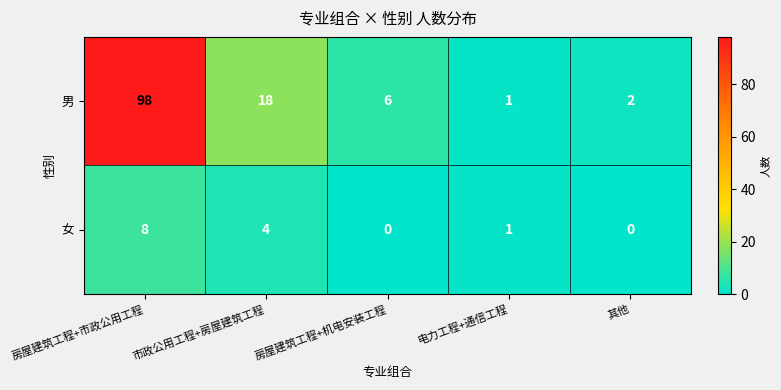

Which series has the largest range (max minus min)?

男